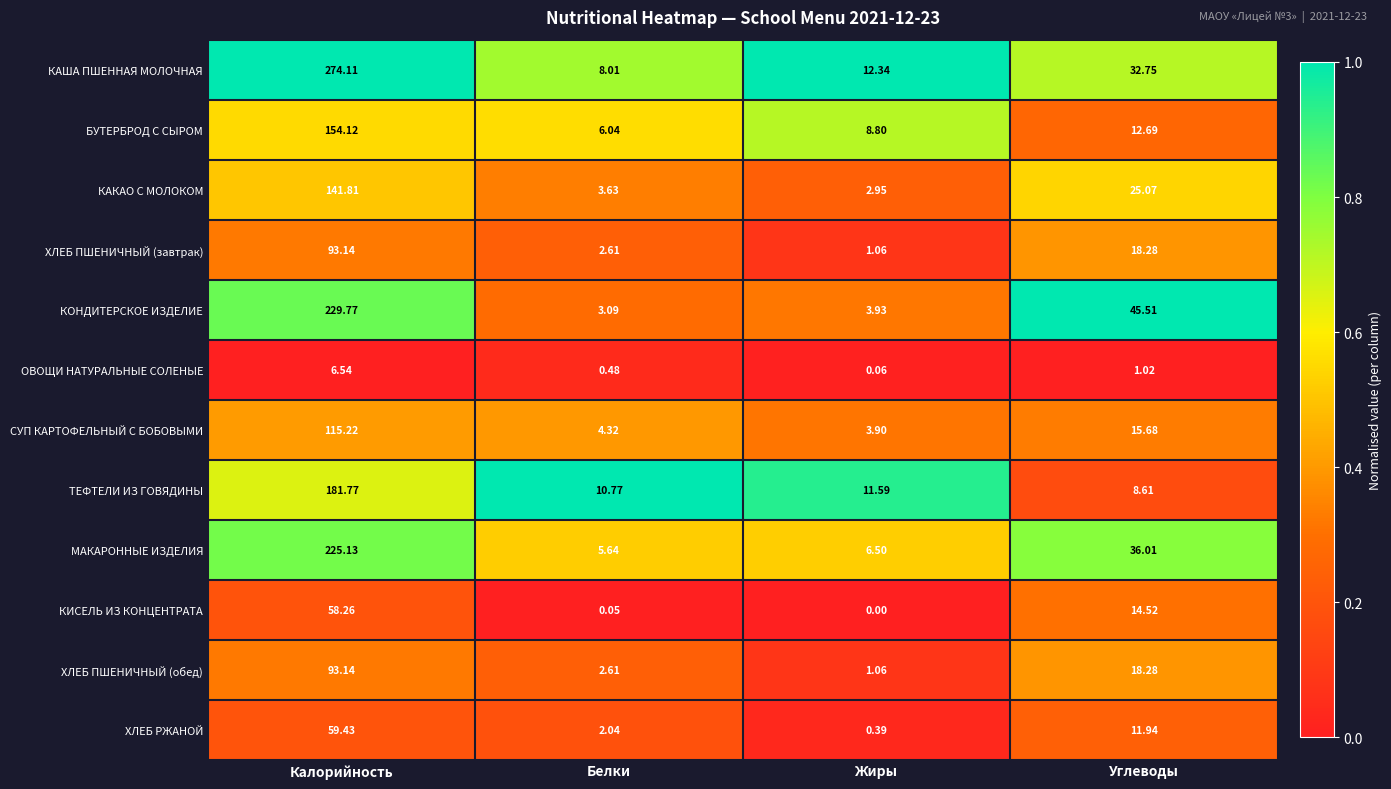

Where does the КАКАО С МОЛОКОМ series first go above 25?

Калорийность